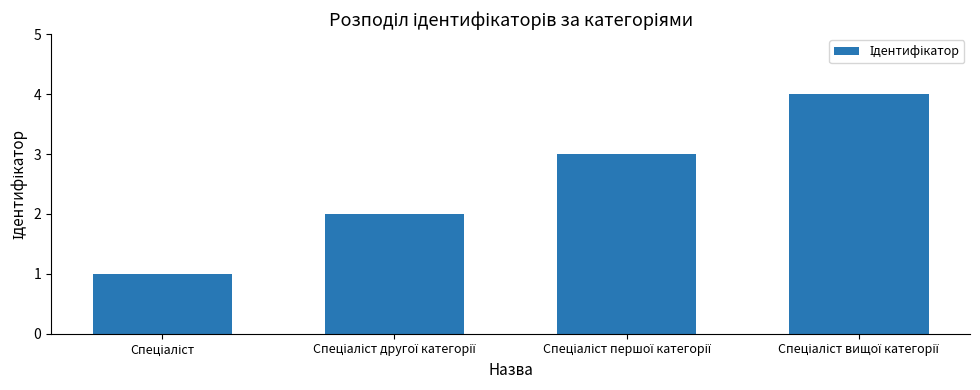

What is the sum of all values?

10